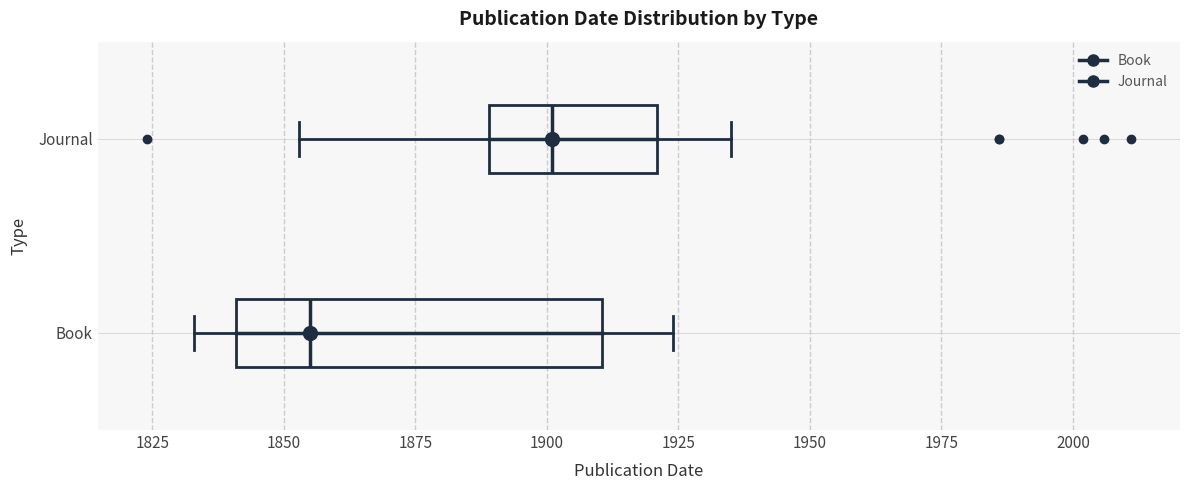

Which box has the furthest to the left median line?

Book